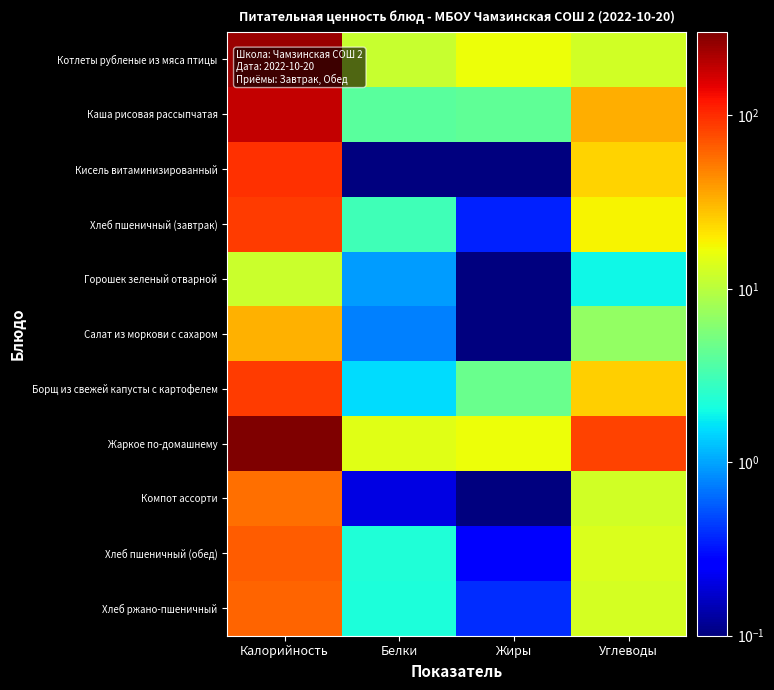

Which has a higher value, Жиры or Белки?

Жиры